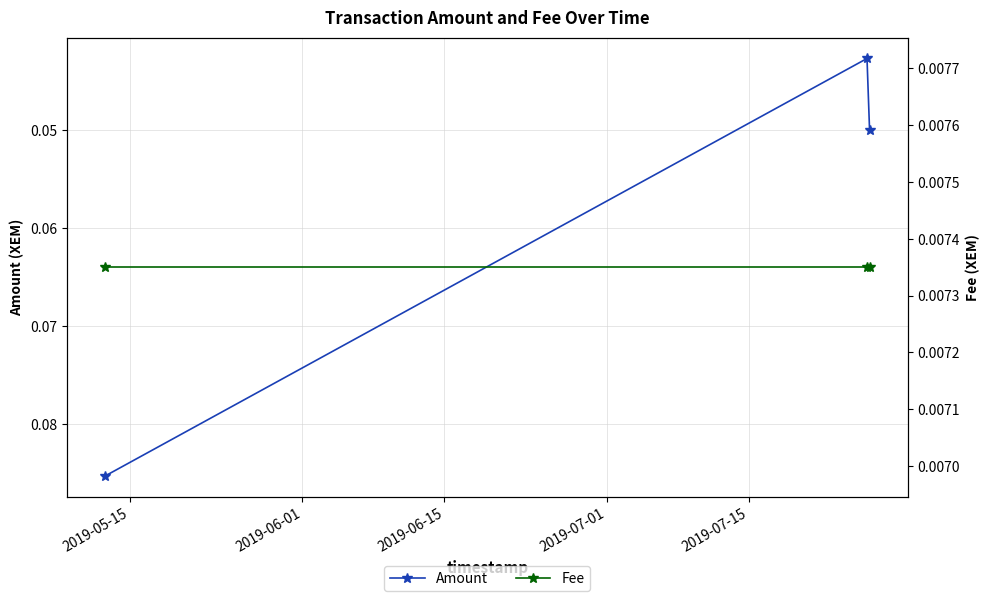

How many Amount values are between 0 and 1?

3